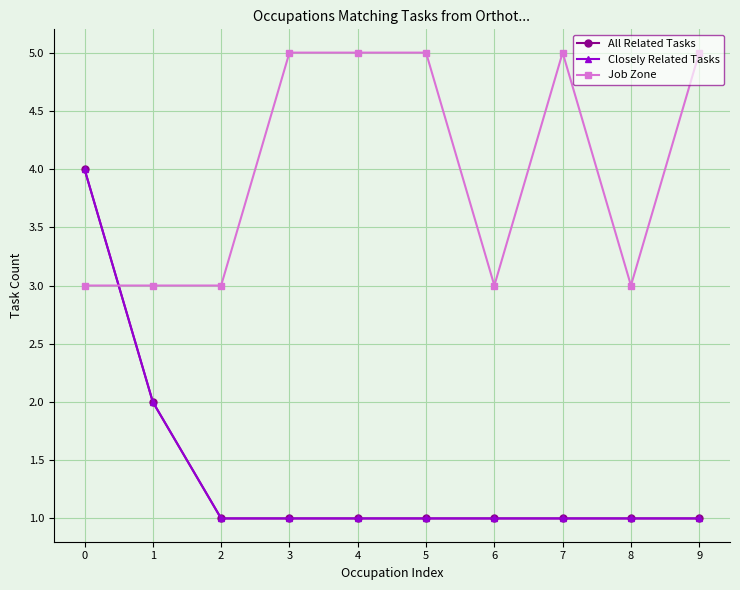

What is the minimum value shown in the chart?

1